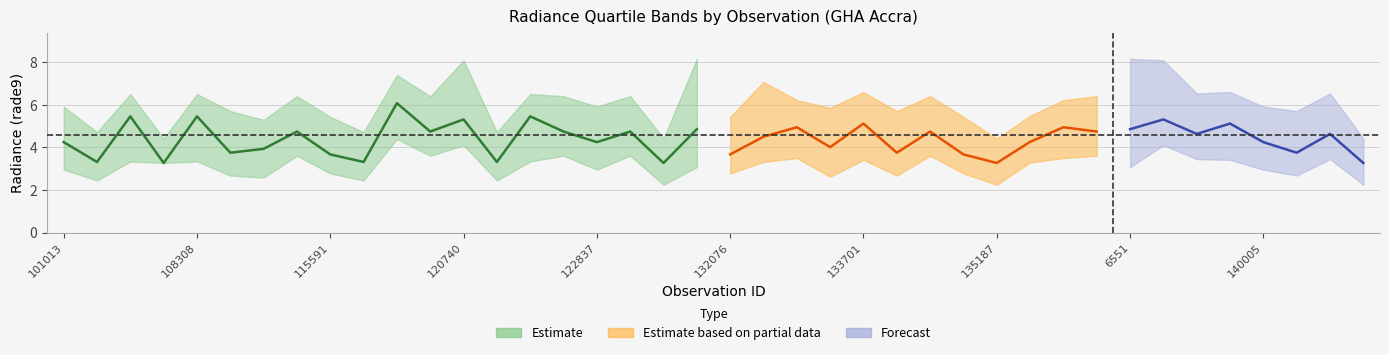

How many distinct data groups are displayed?

3